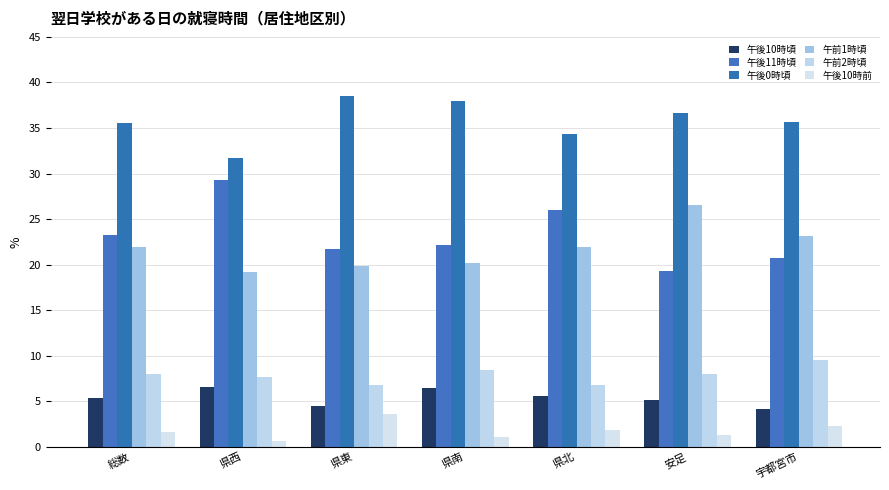

How many distinct data groups are displayed?

6